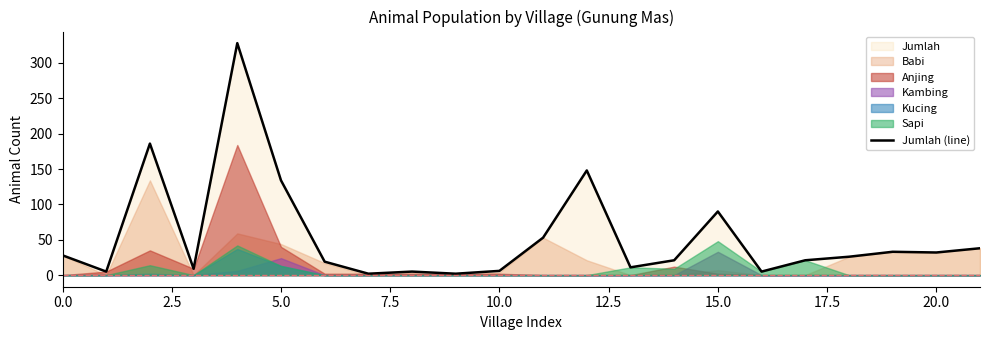

Where is the data nearest to the value 165?

12